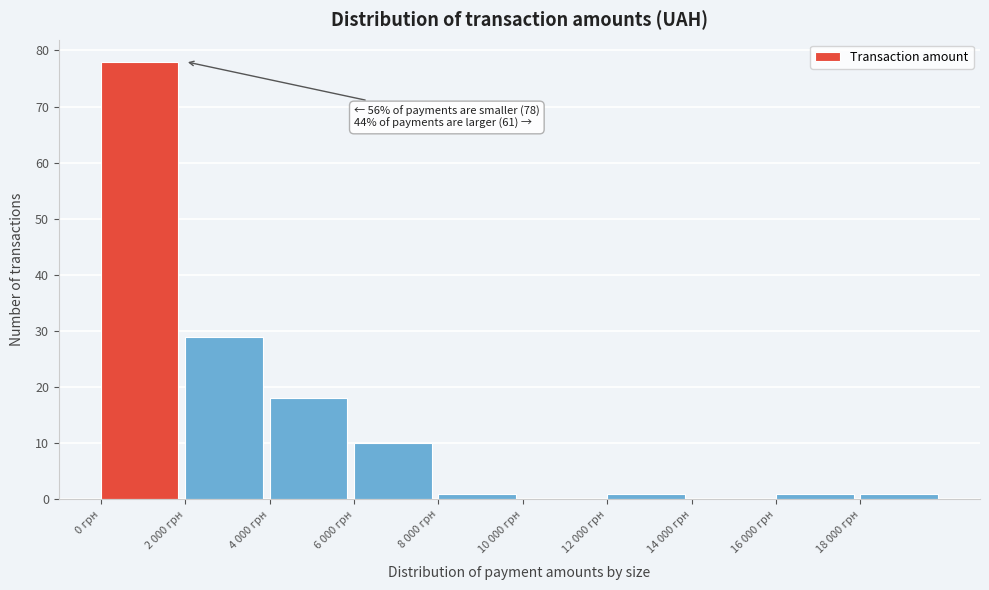

Reading right to left, what are all the values shown in this chart?

18 000 грн=1	16 000 грн=1	14 000 грн=0	12 000 грн=1	10 000 грн=0	8 000 грн=1	6 000 грн=10	4 000 грн=18	2 000 грн=29	0 грн=78